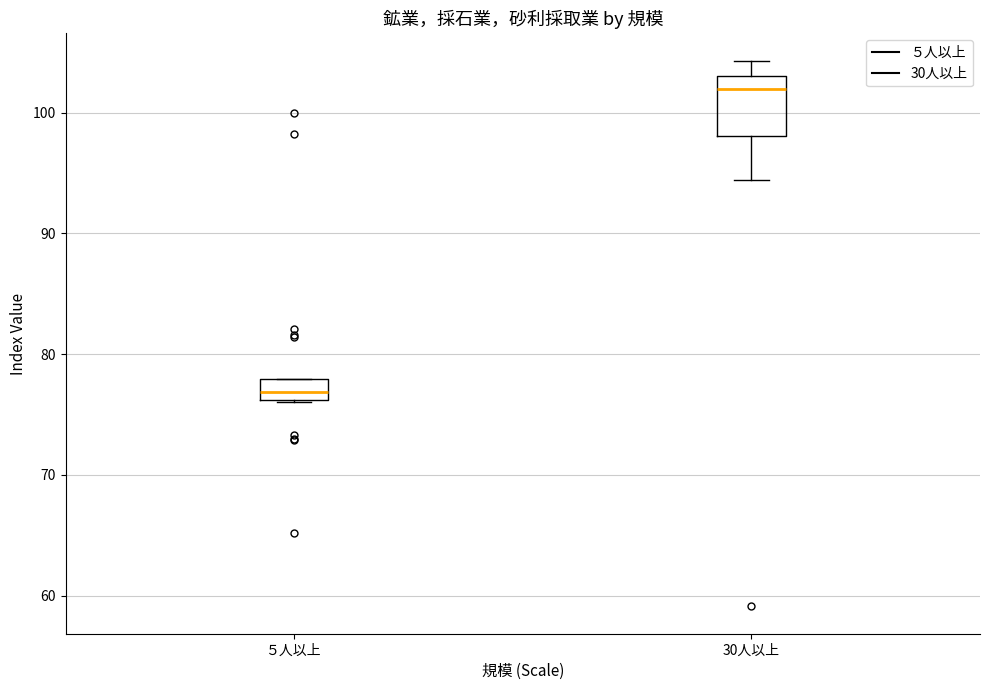

Where is the upper edge of the box for 30人以上 on the y-axis? The values are not printed on the chart, so give them approximately, as read against the axis.

103